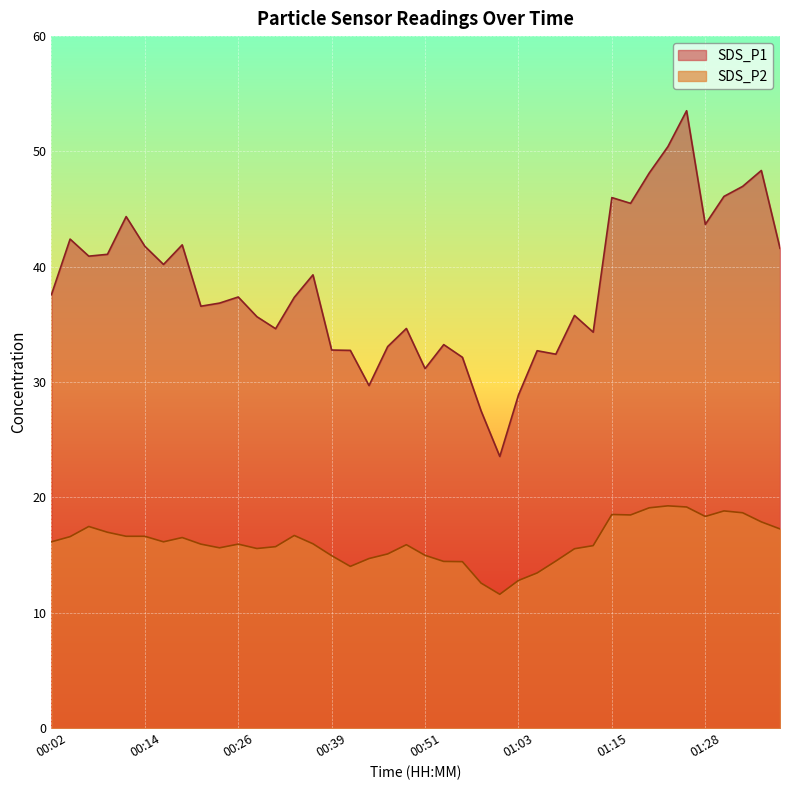

True or false: SDS_P1 and SDS_P2 cross at least once.

False